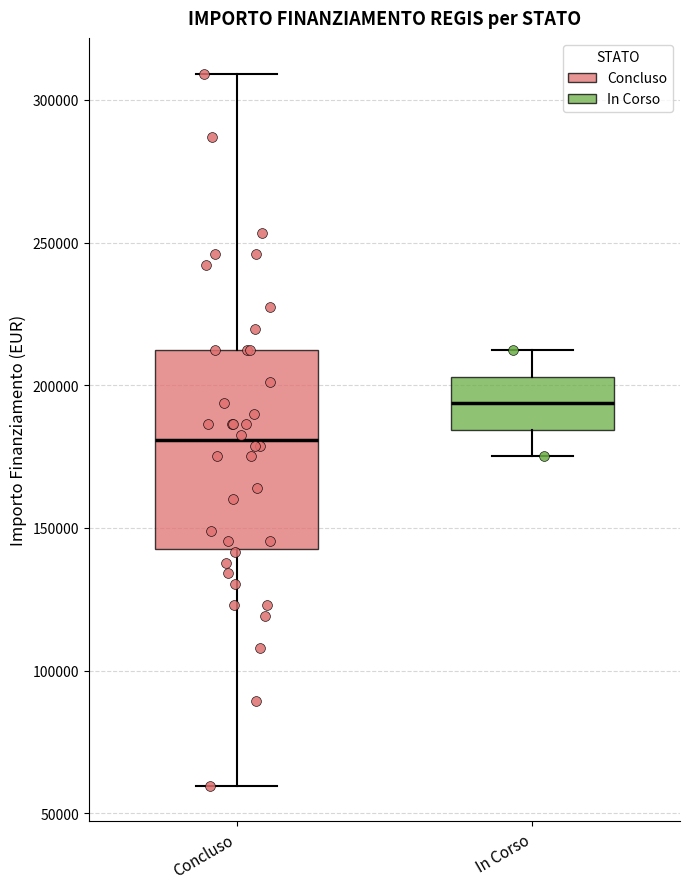

Which box is the tallest, from its lower edge to its upper edge?

Concluso